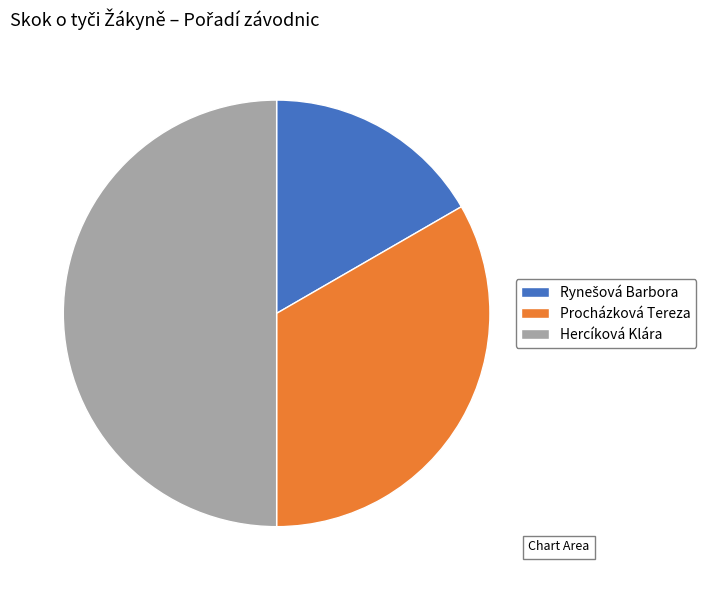

Does Procházková Tereza represent more than half of the total?

No